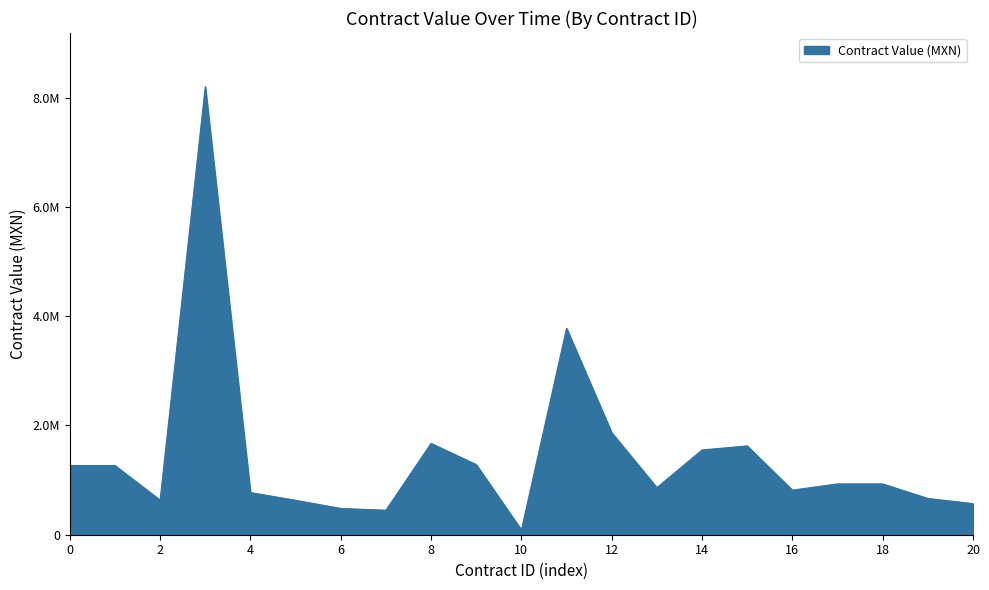

Is this an area chart (filled region under the line)?

Yes